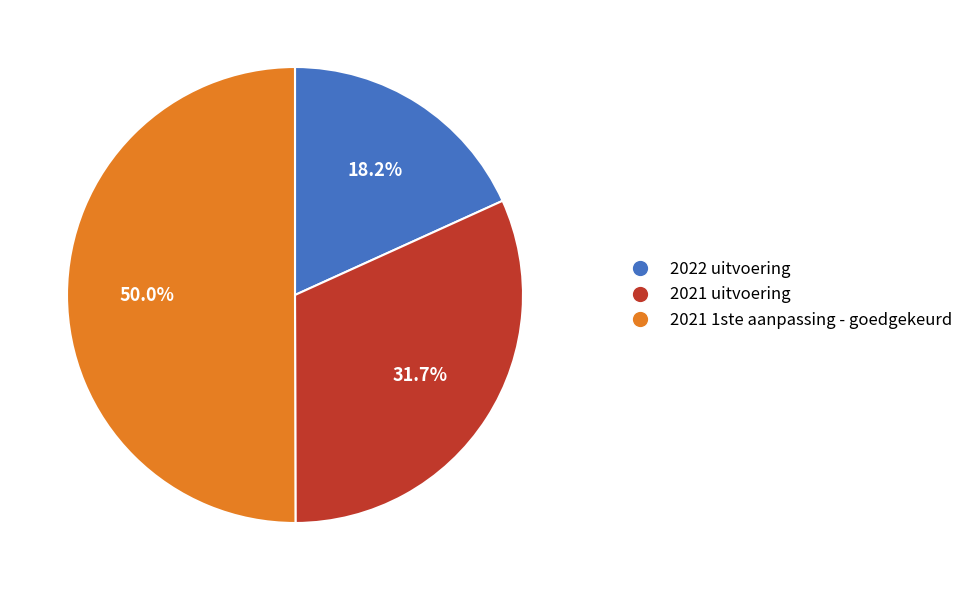

To the nearest percent, what portion does 2021 1ste aanpassing - goedgekeurd represent?

50%